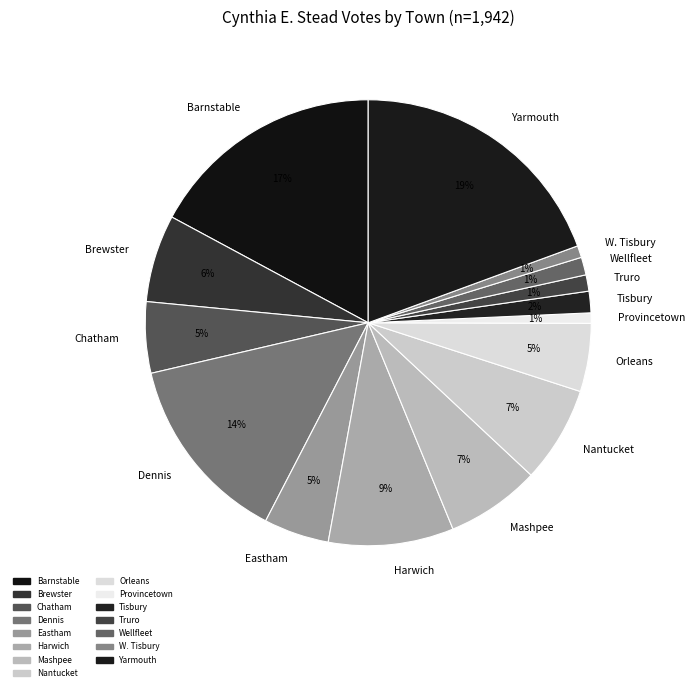

To the nearest percent, what is the combined percentage of Barnstable and Orleans?

22%